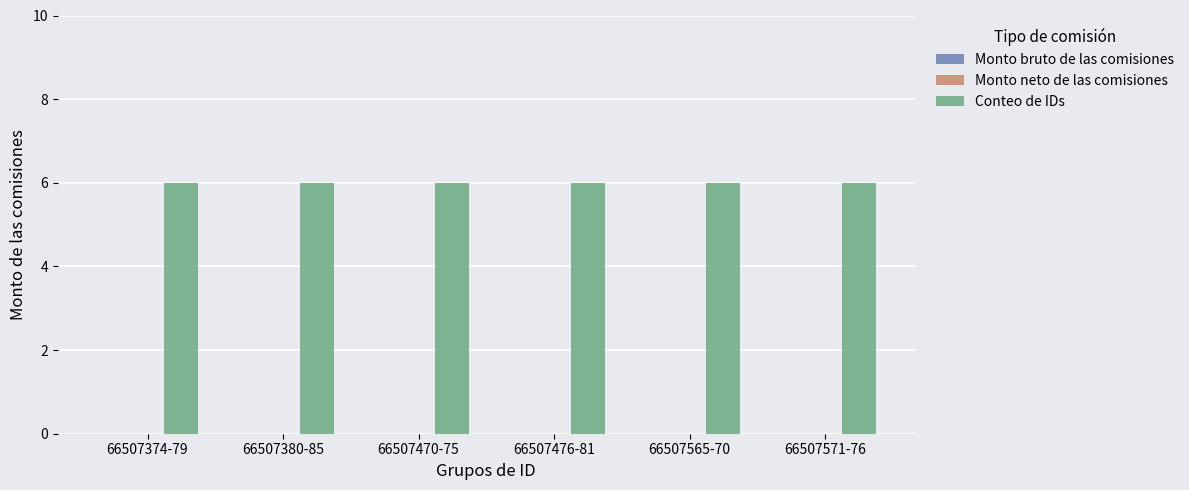

How many series are shown in this chart?

3